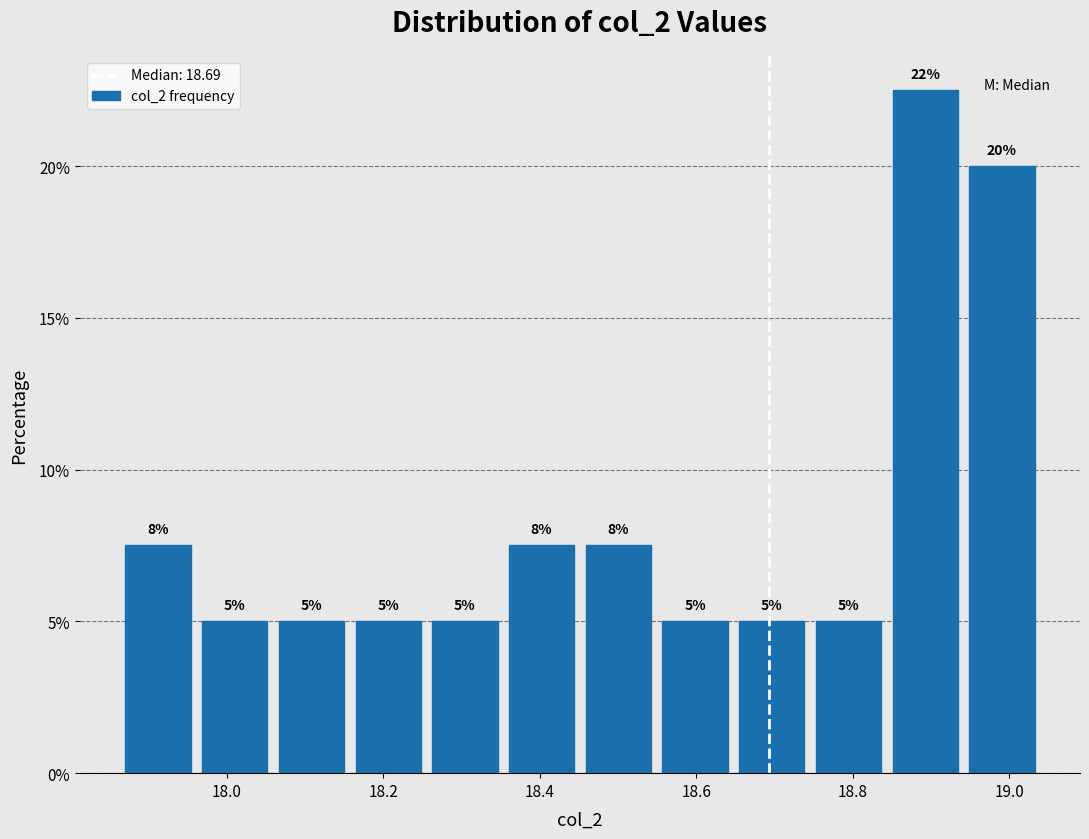

Over which range of the x-axis is the bar tallest?

18.84 to 18.94